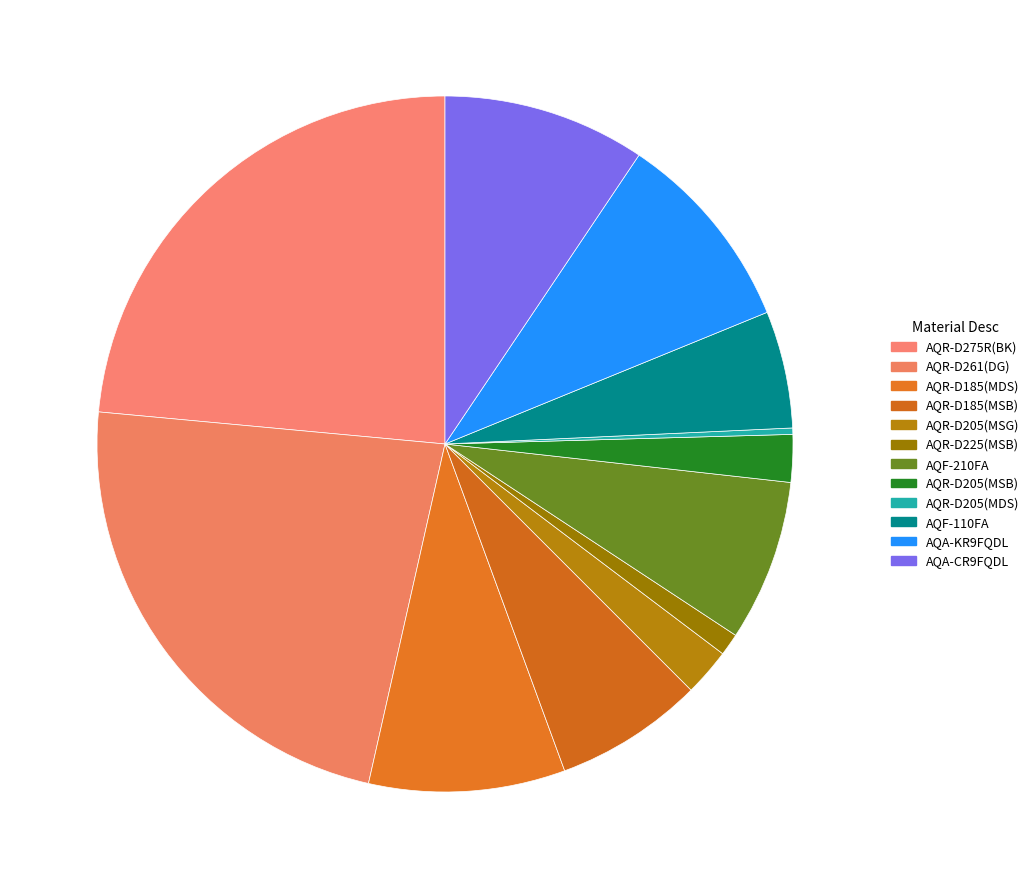

How many slices are in this pie chart?

12